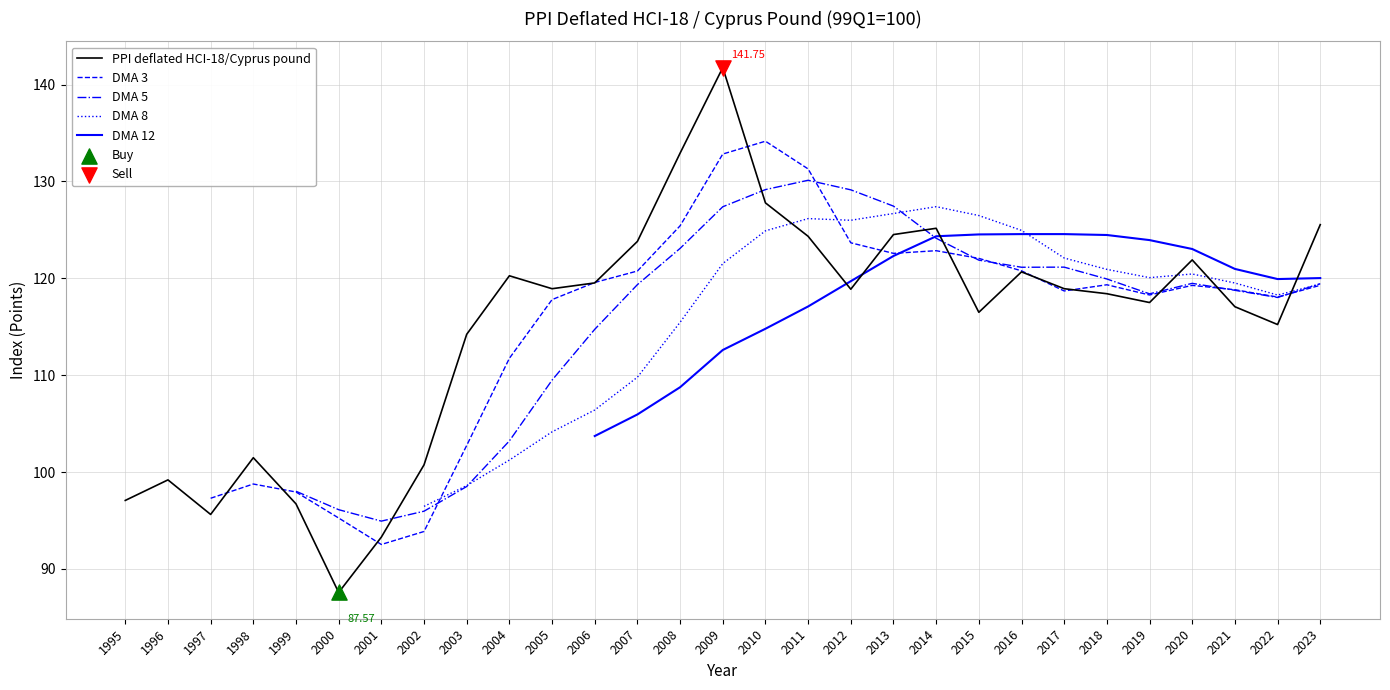

What is the change in value from 2012 to 2023?

+6.7